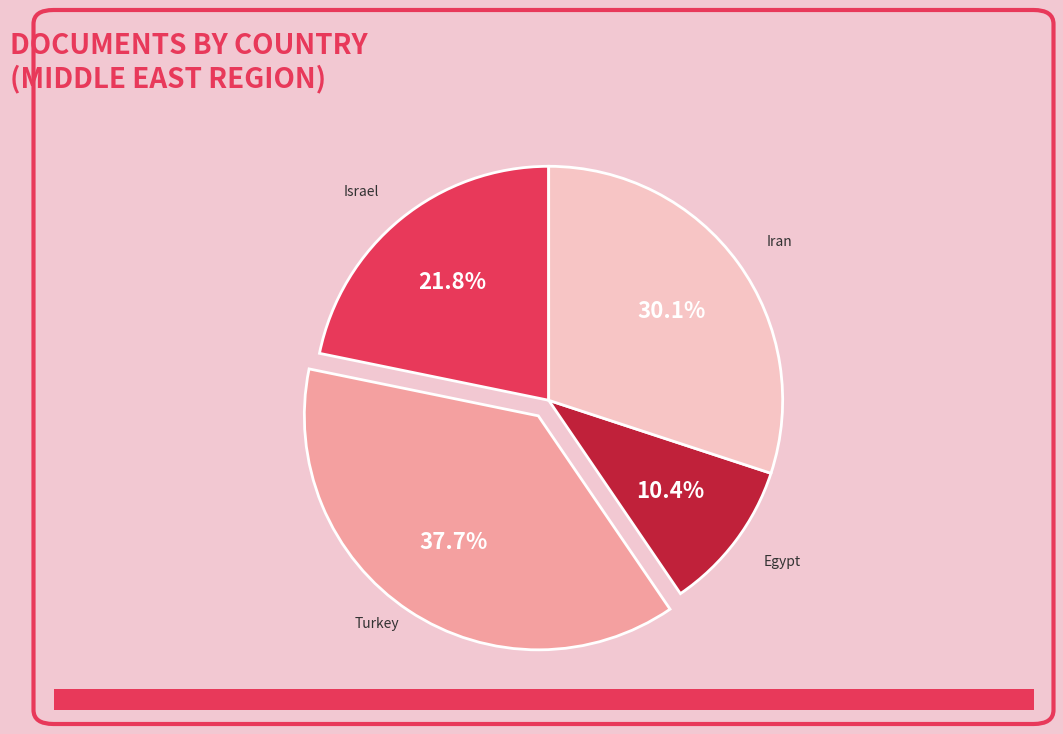

What percentage is NOT represented by Egypt?

89.6%